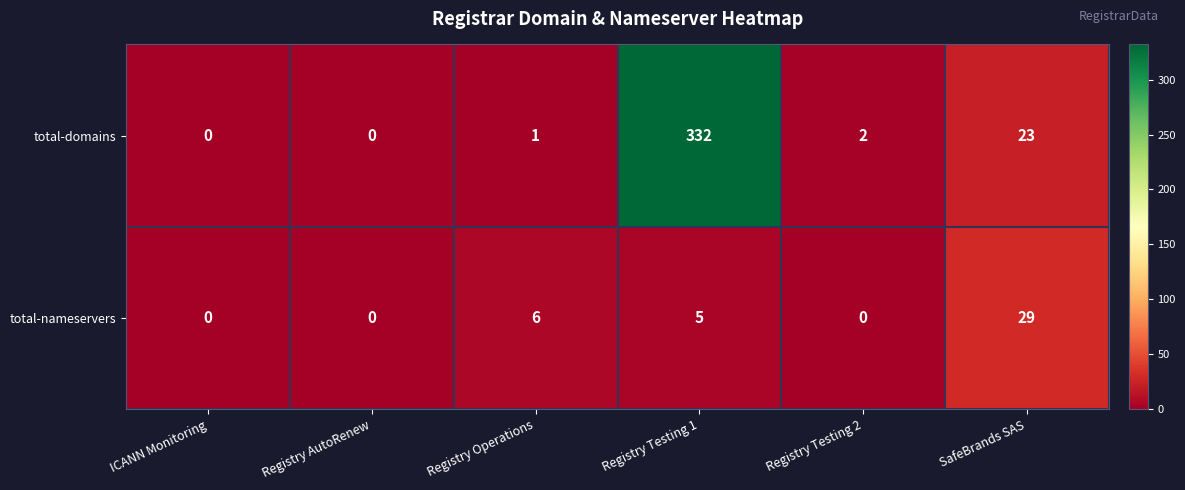

Reading left to right, transcribe all the data shown in this chart.

total-domains: 0	0	1	332	2	23
total-nameservers: 0	0	6	5	0	29